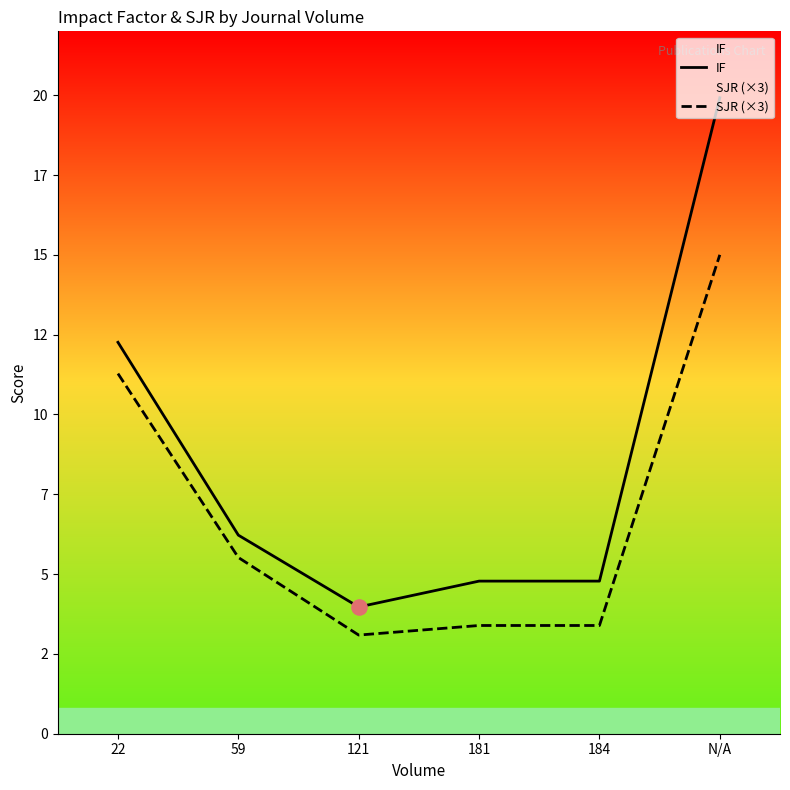

Is the value of IF at 181 greater than the value of SJR (×3) at 59?

No